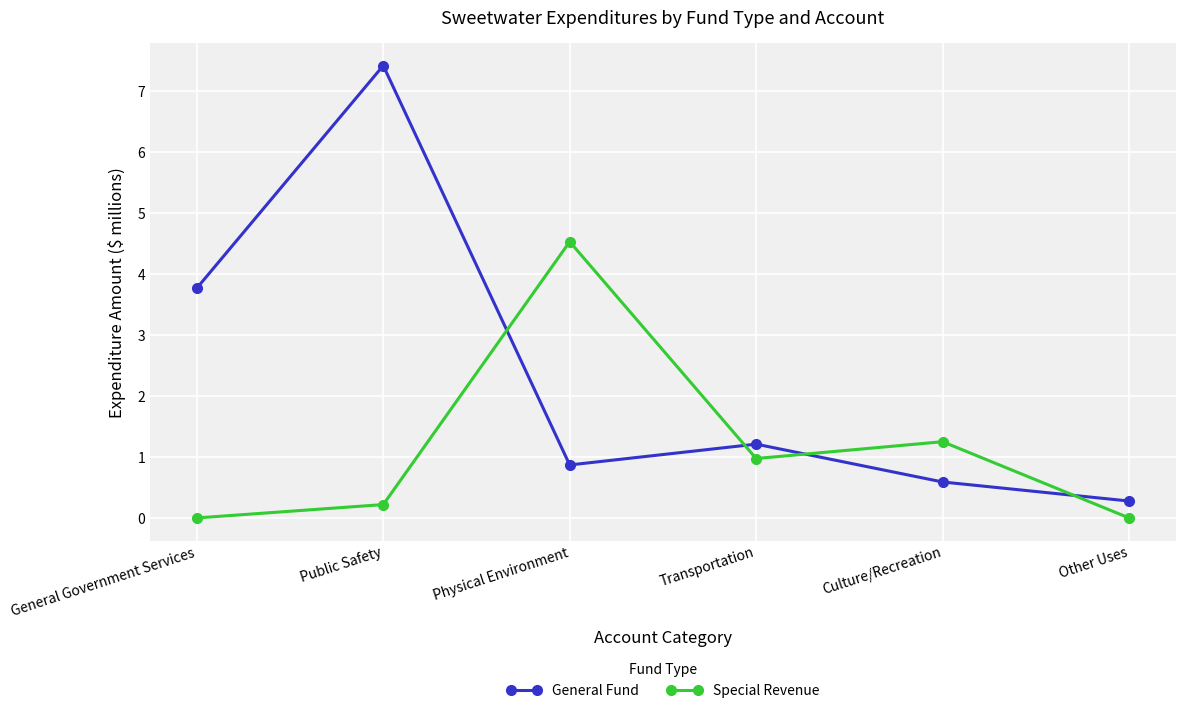

Reading right to left, what are all the values shown in this chart?

General Fund: 0.3	0.6	1.2	0.9	7.4	3.8
Special Revenue: 0.0	1.2	1.0	4.5	0.2	0.0